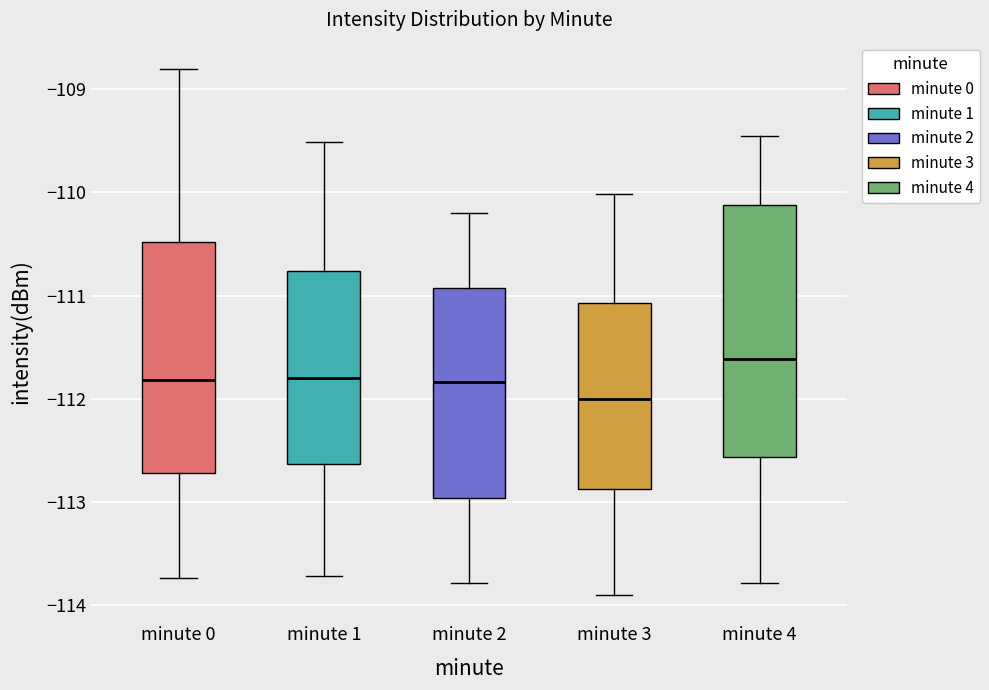

Which box has the highest median line?

minute 4